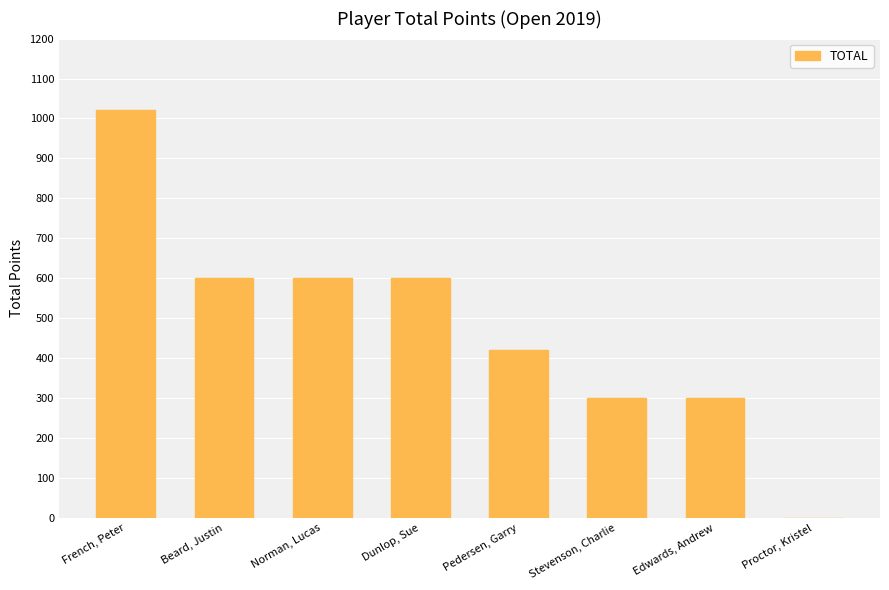

What is the difference between the values at French, Peter and Proctor, Kristel?

1020